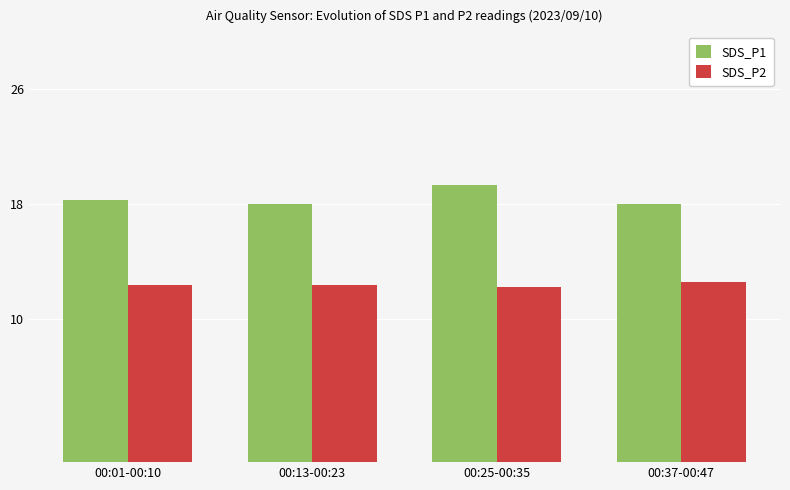

Which series has the largest total across all categories?

SDS_P1